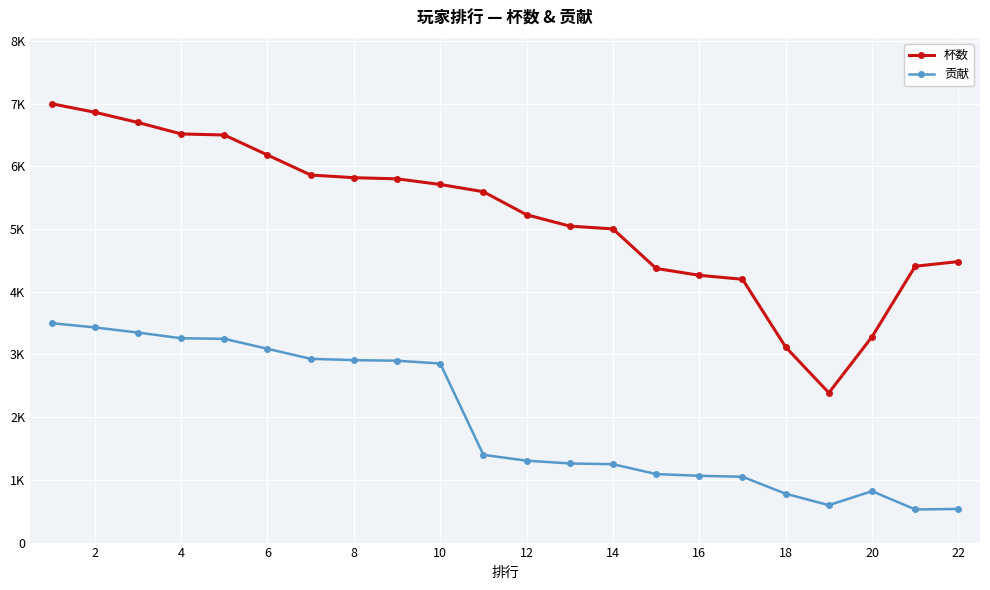

What is the value of the 贡献 point at the 3rd from the left?

3350